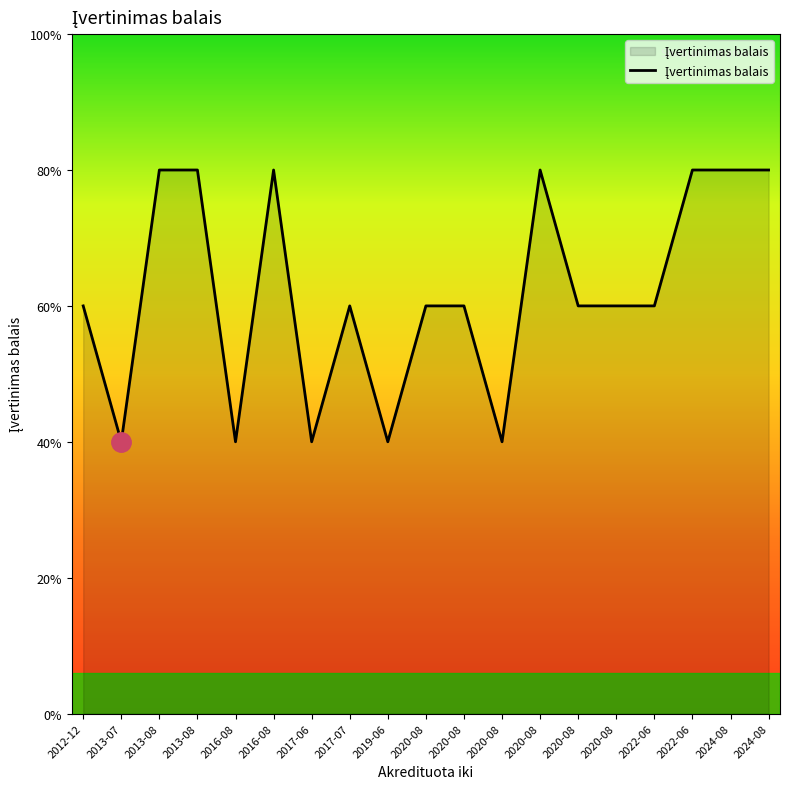

Reading left to right, list all the values displayed in this chart.

2012-12=3	2013-07=2	2013-08=4	2013-08=4	2016-08=2	2016-08=4	2017-06=2	2017-07=3	2019-06=2	2020-08=3	2020-08=3	2020-08=2	2020-08=4	2020-08=3	2020-08=3	2022-06=3	2022-06=4	2024-08=4	2024-08=4